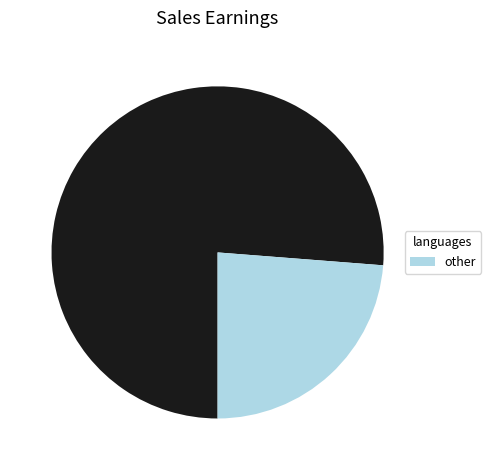

Does any single category account for the majority?

Yes